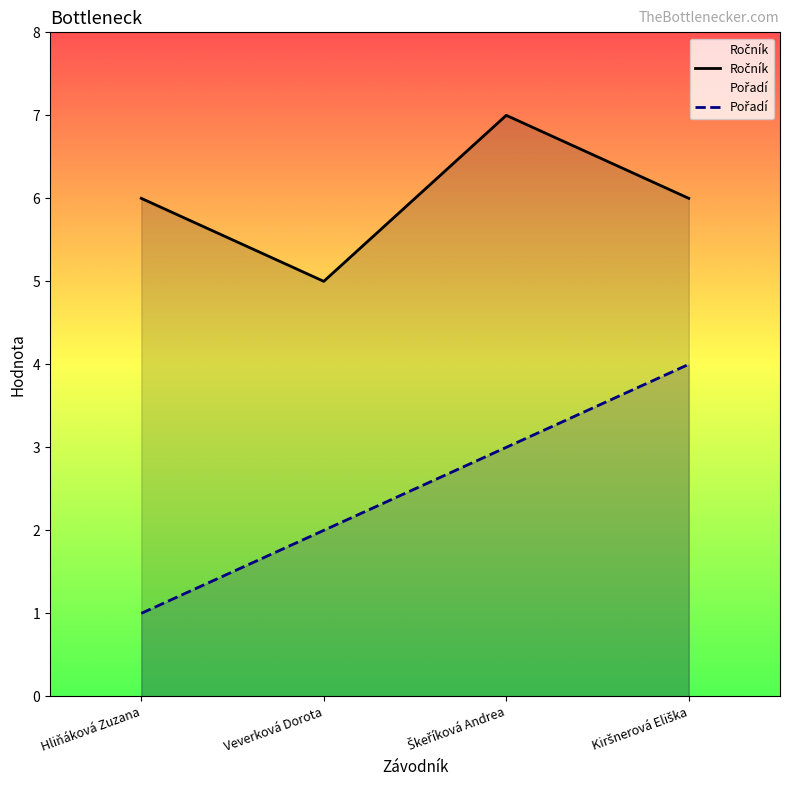

Which category has the highest value in the Pořadí series?

Kiršnerová Eliška